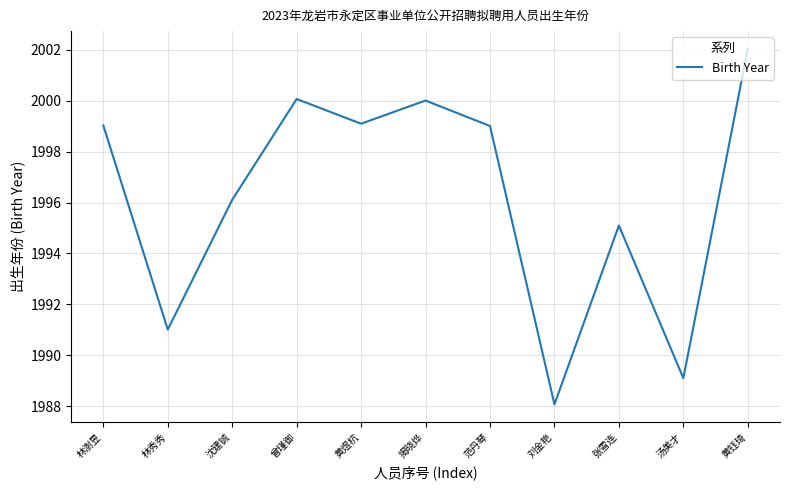

At which category does the chart reach its peak across all series?

黄钰琦